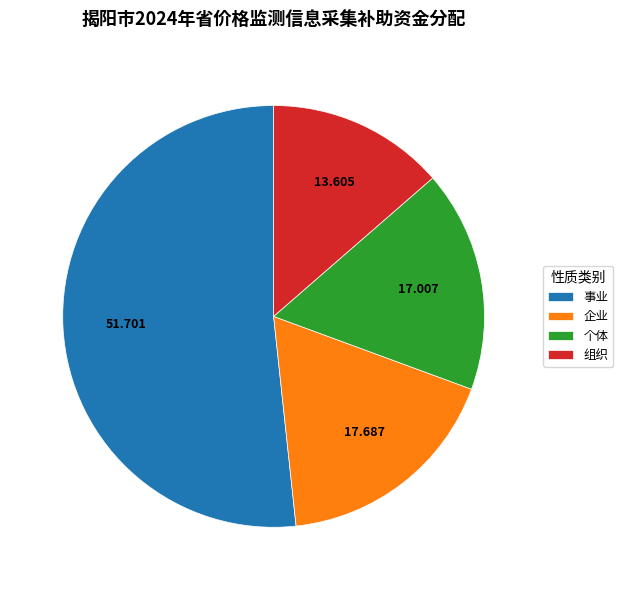

Between 企业 and 个体, which is larger?

企业